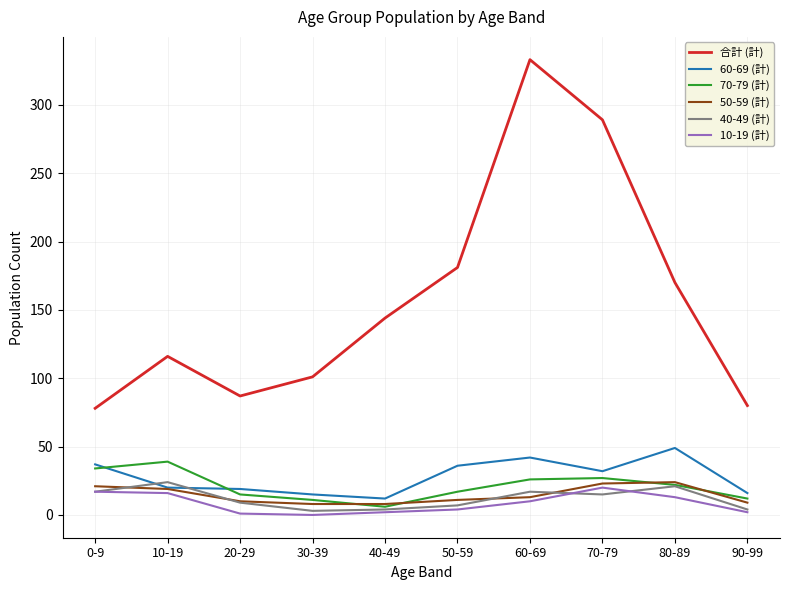

At which category does 合計 (計) reach its first local peak?

10-19